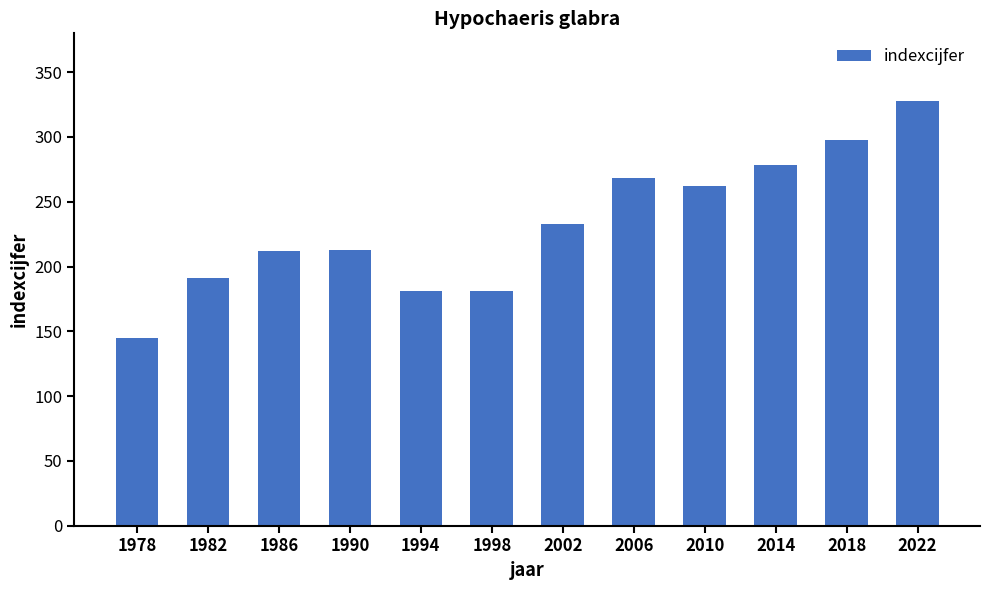

What is the value of the 3rd bar from the left?

212